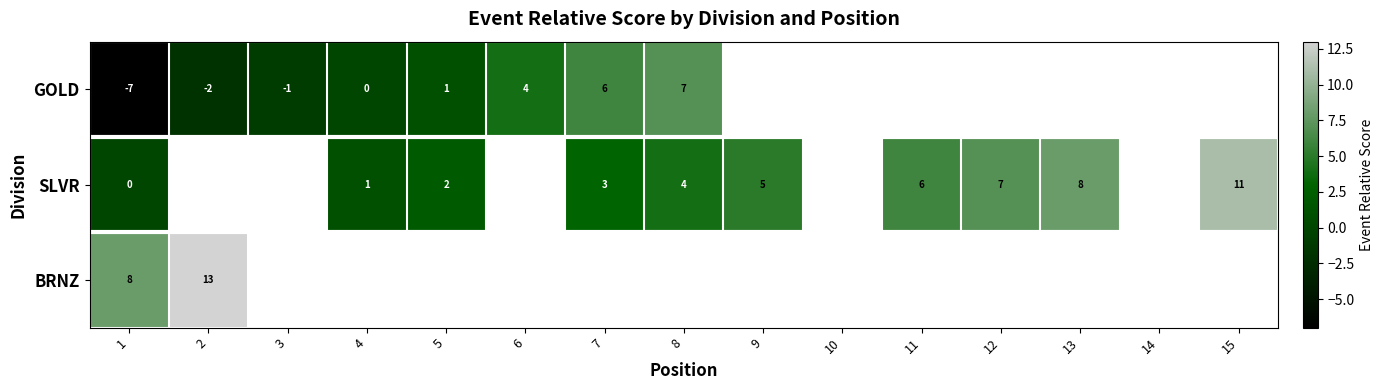

Count the number of data series in this chart.

3